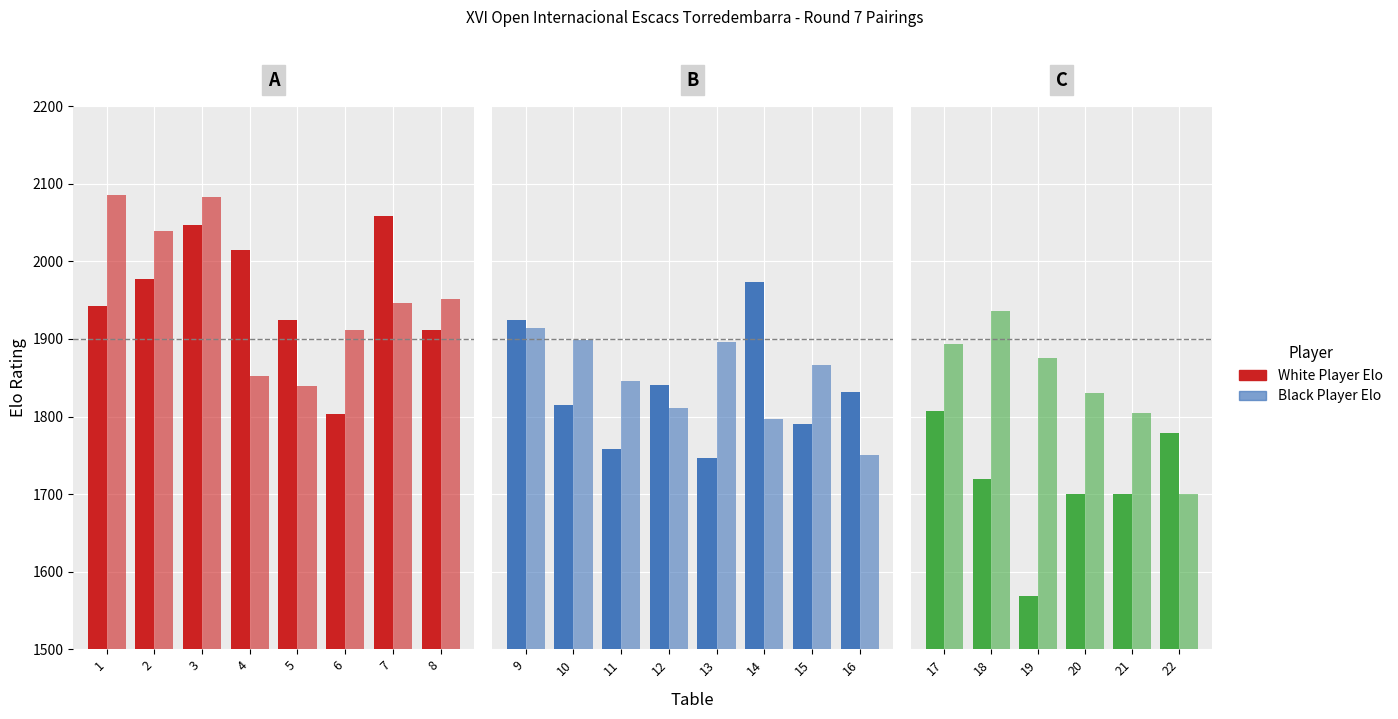

At 17, list the series in order from largest to smallest.

Black Player Elo, White Player Elo